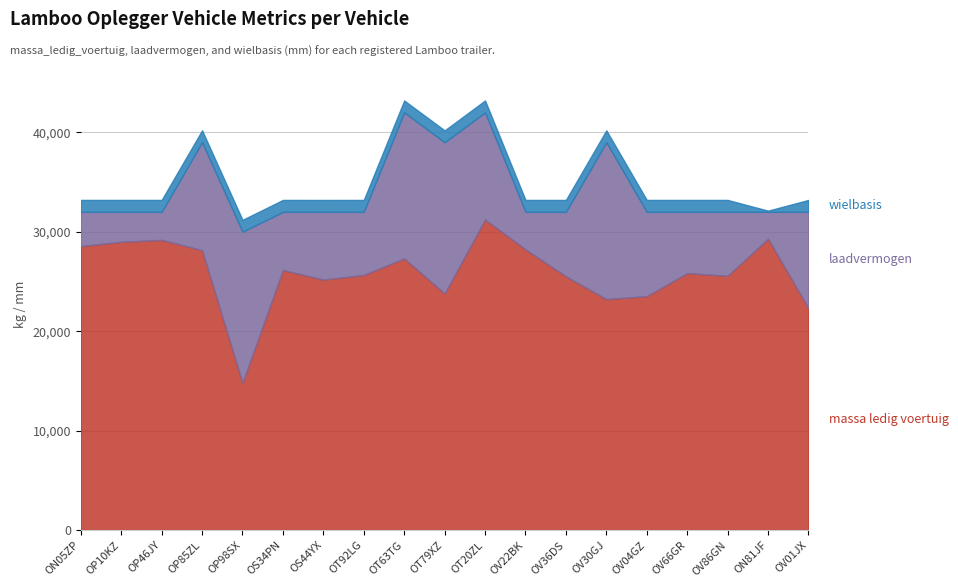

What is the label of the 16th point from the right?

OP85ZL